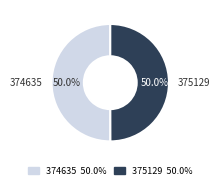

To the nearest percent, what percentage of the pie is 375129?

50%